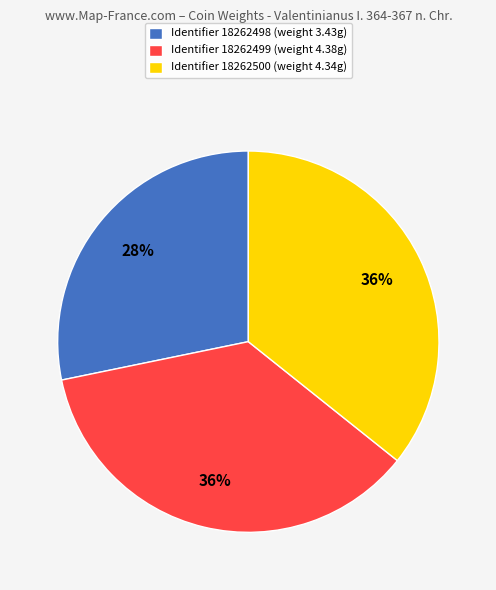

Which category has the smallest portion of the pie?

Identifier 18262498 (weight 3.43g)